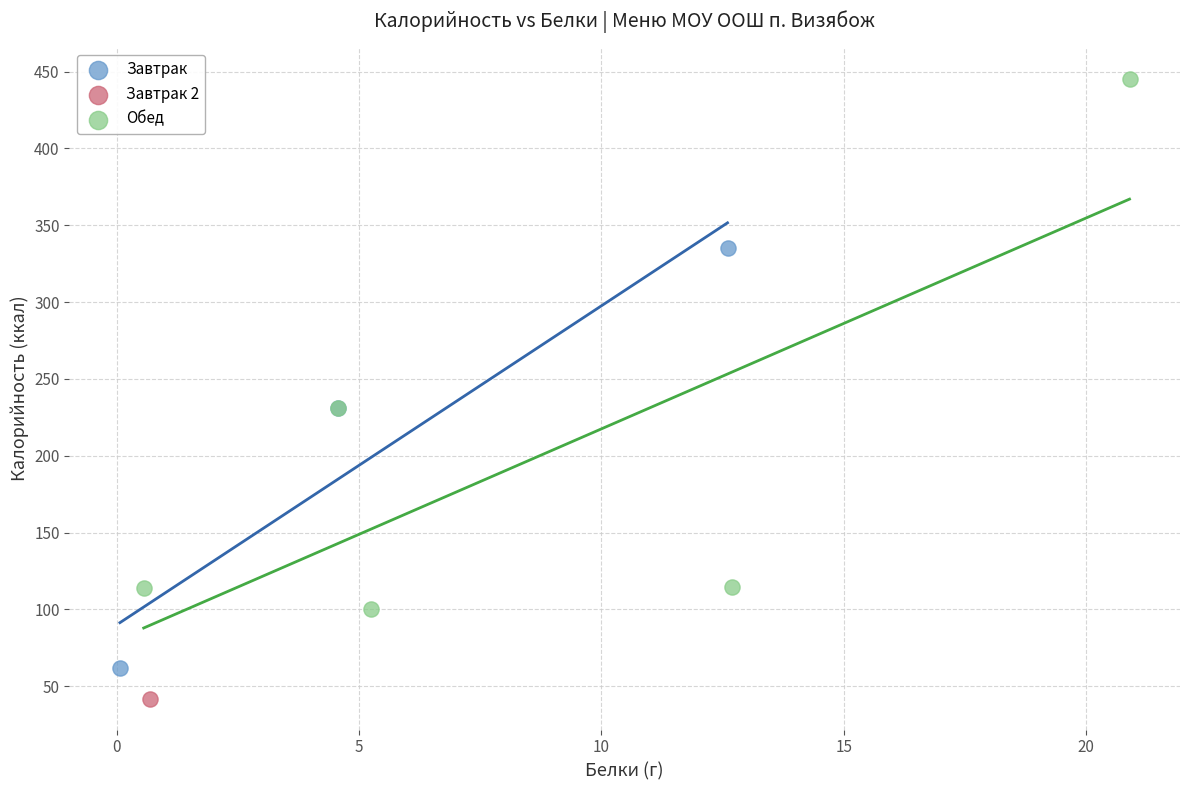

What are all the series names shown in the legend?

Завтрак, Завтрак 2, Обед